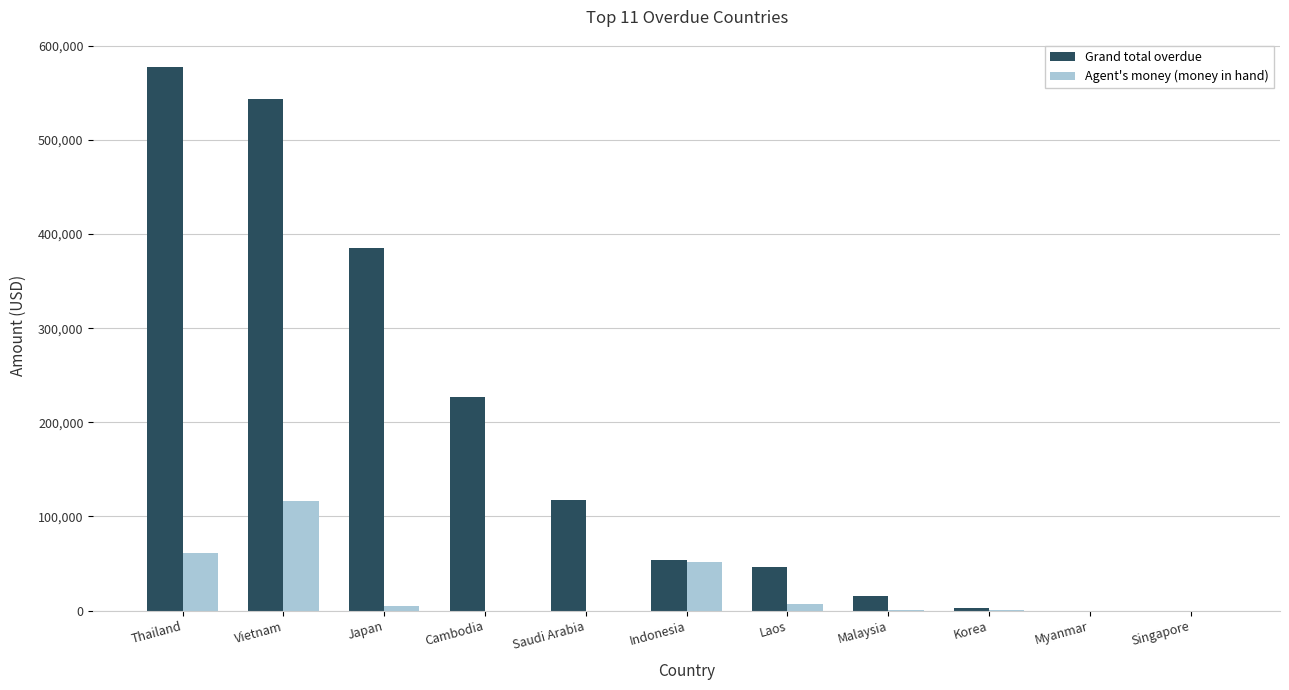

At which category is the sum across all series the highest?

Vietnam